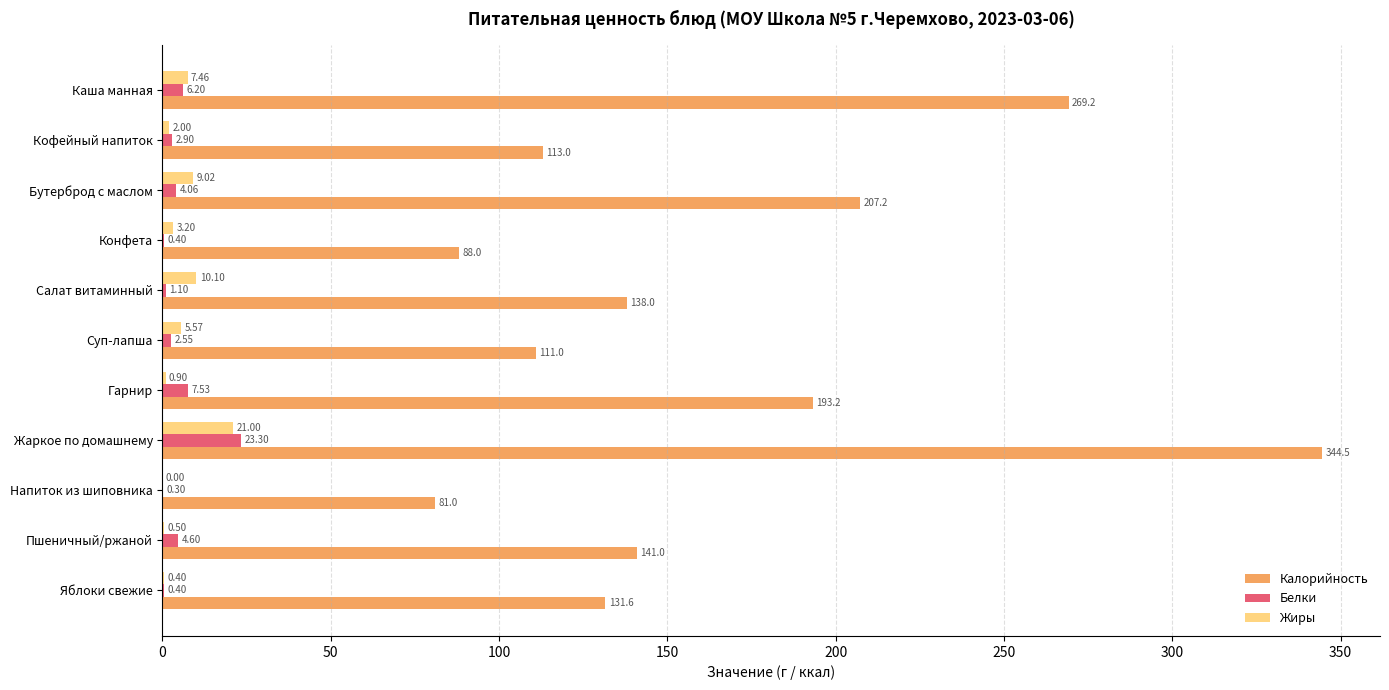

How many positive values does the Жиры series have?

10